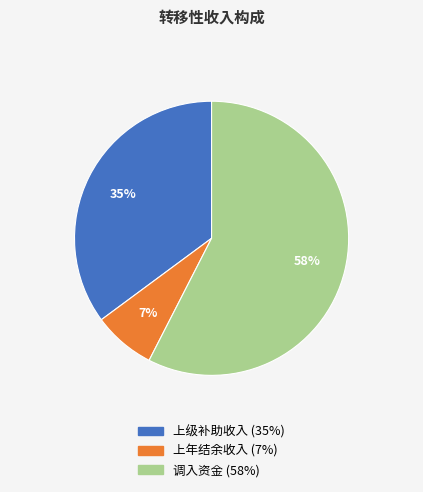

What is the largest slice in the pie chart?

调入资金